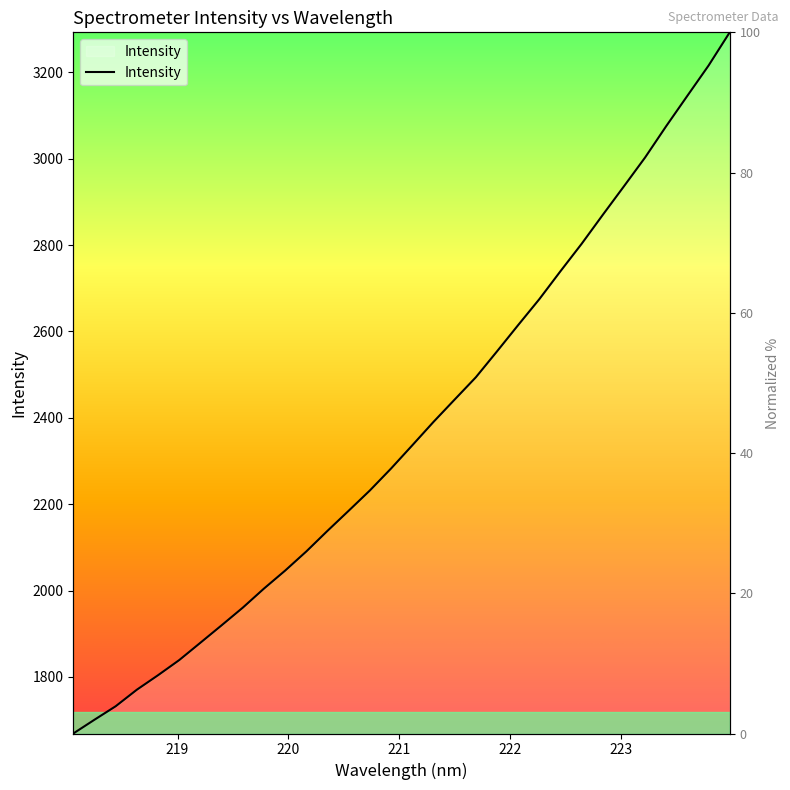

Is this an area chart (filled region under the line)?

No